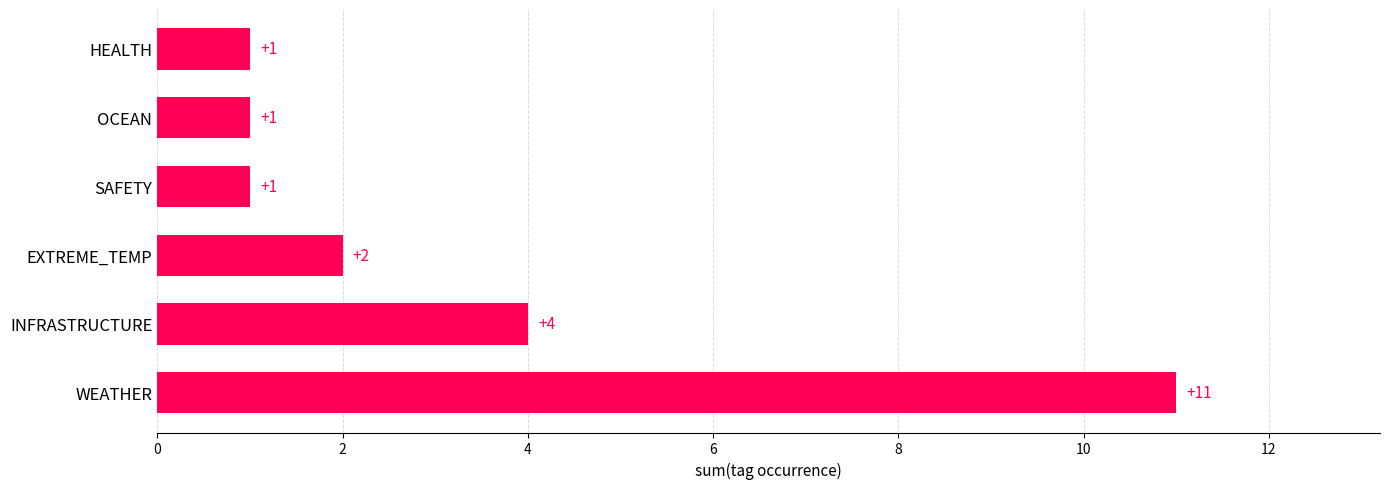

What is the greatest value displayed?

11